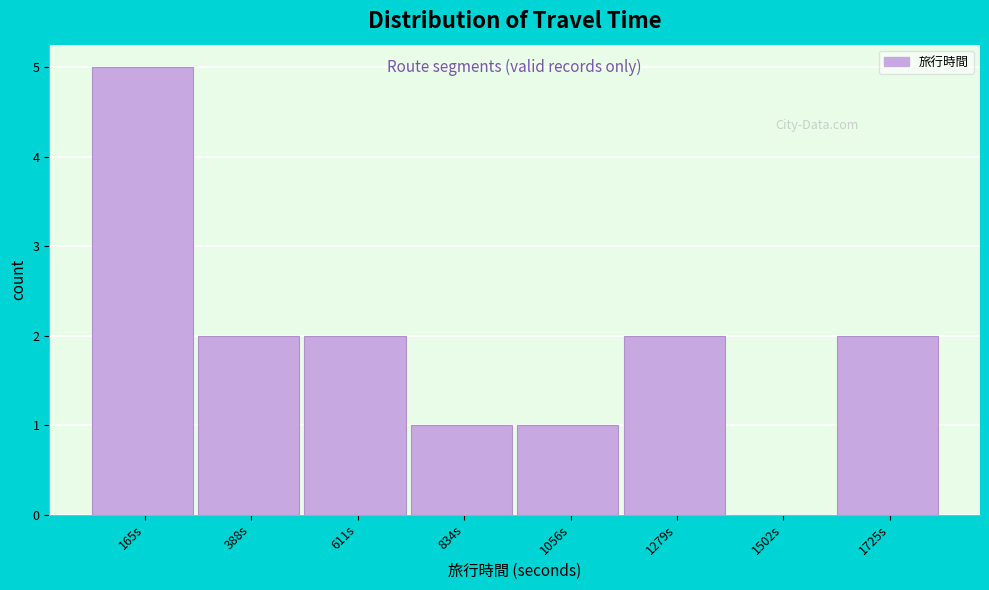

Over which range of the x-axis is the bar tallest?

50 to 300